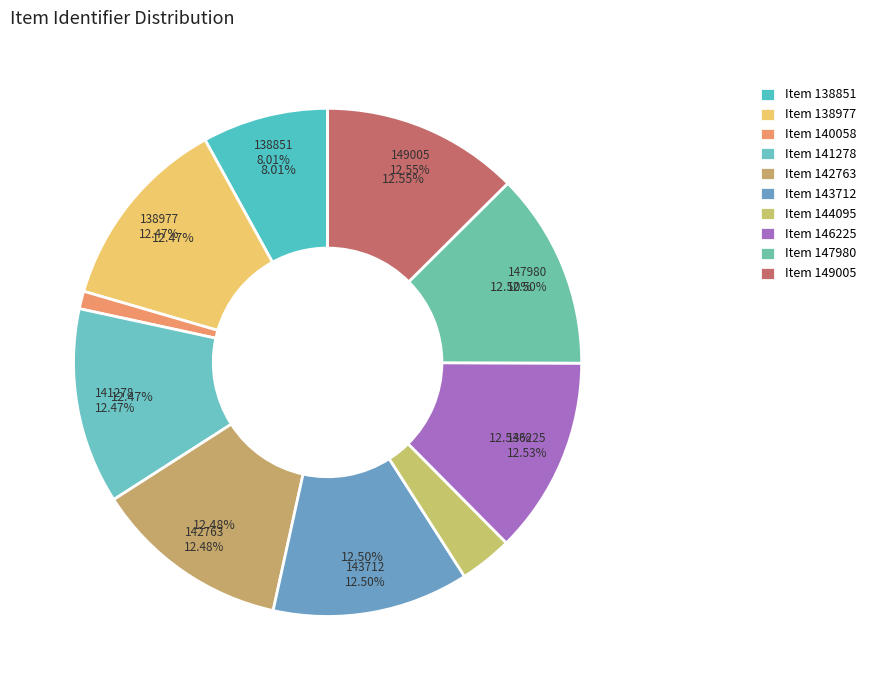

The 144095 slice represents 10% of the pie. True or false?

False